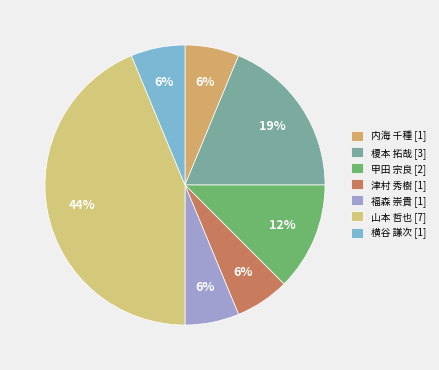

How many slices are in this pie chart?

7